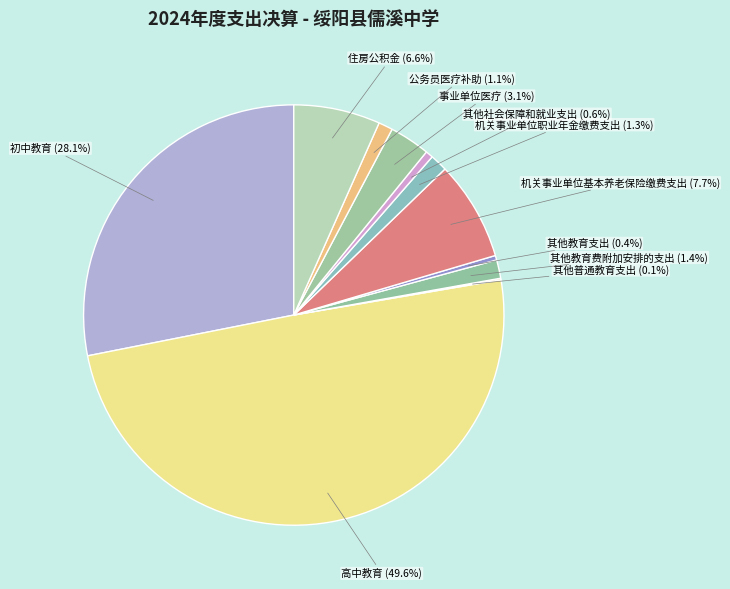

To the nearest percent, what is the difference between the 其他教育支出 and 机关事业单位基本养老保险缴费支出 slice percentages?

7%